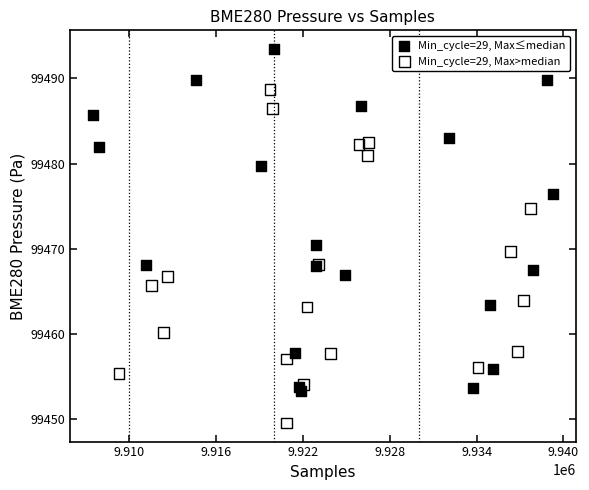

Which series reaches the maximum Y coordinate?

Min_cycle=29, Max≤median